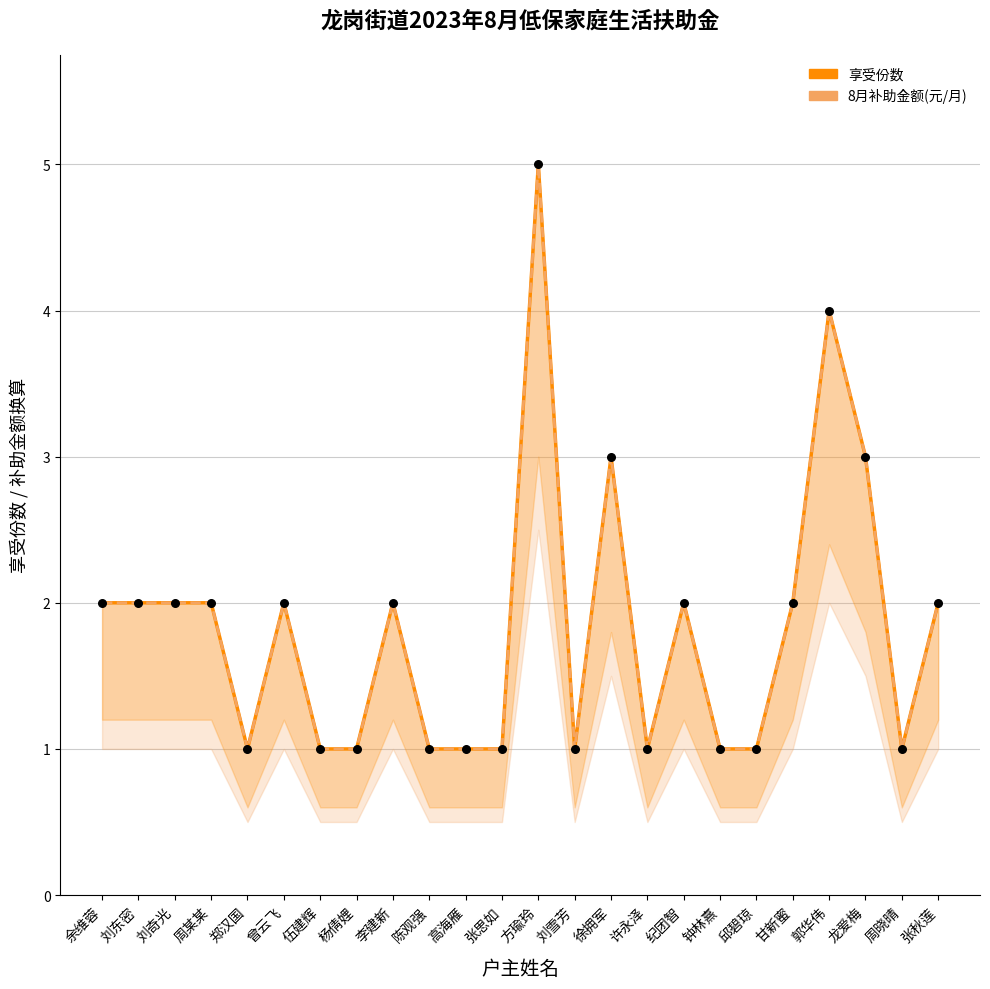

At which category is the sum across all series the highest?

方瑜玲